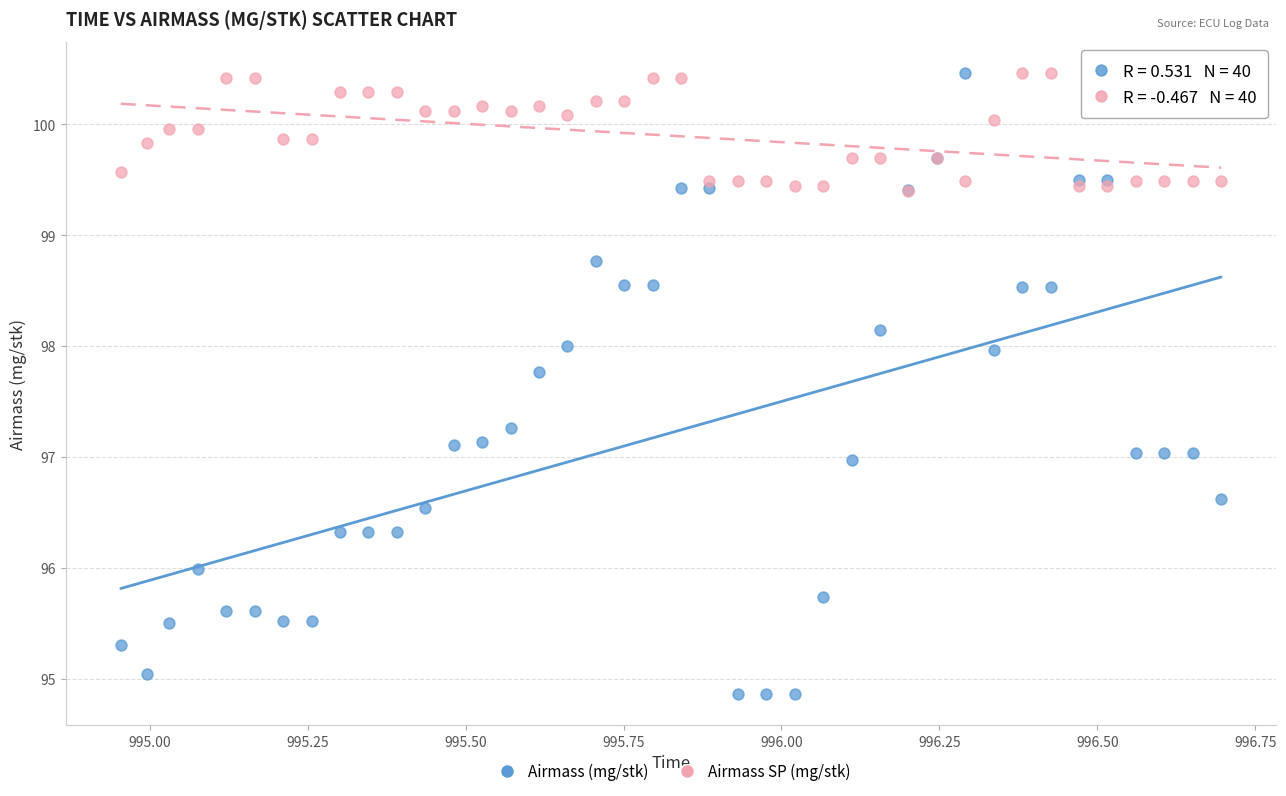

In the Airmass SP (mg/stk) series, what Y value is closest to 99?

99.4